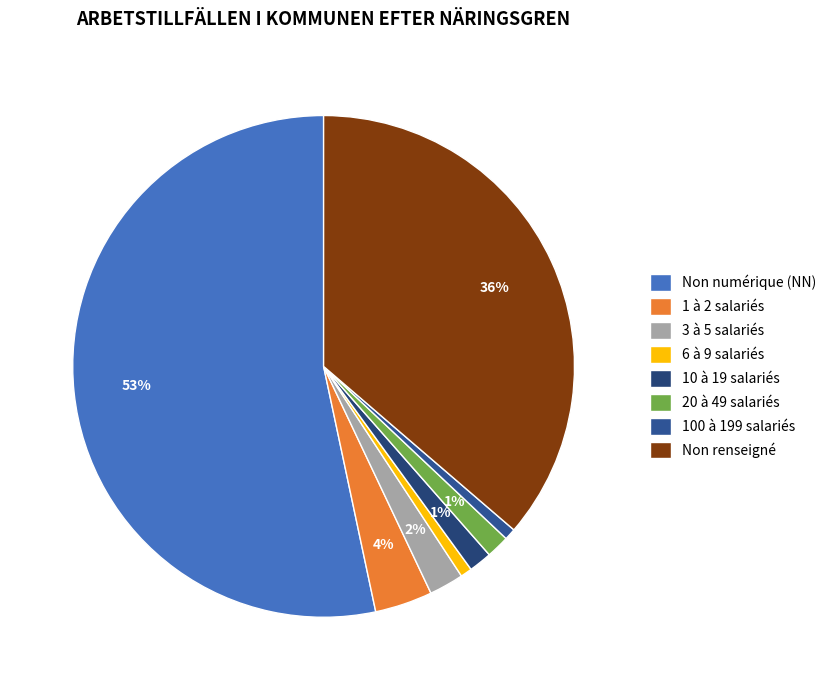

Count the number of slices in the pie.

8